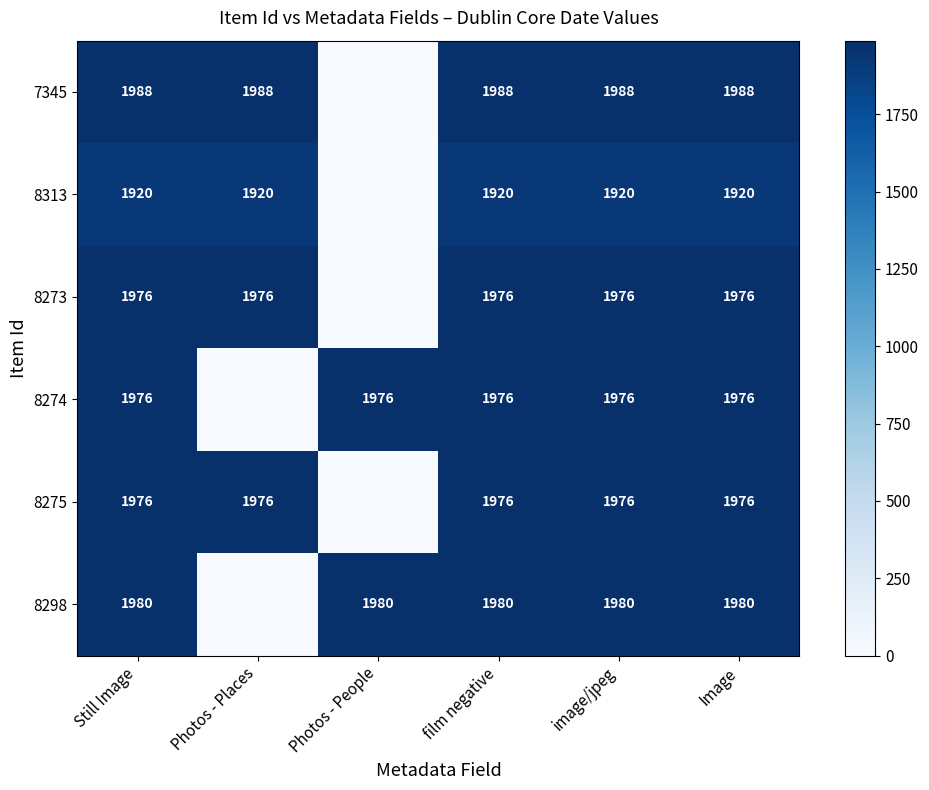

What is the total value across all series at image/jpeg?

11816